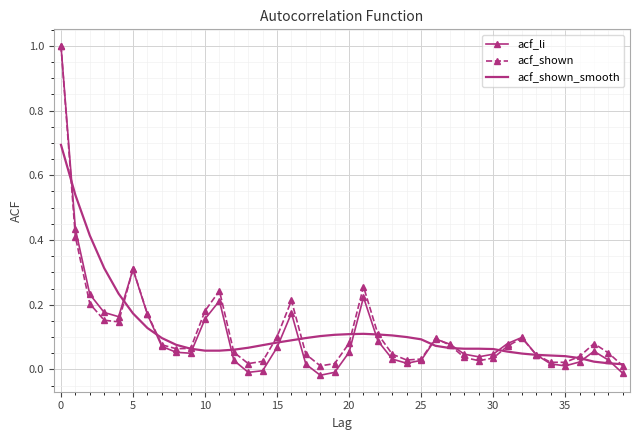

Which series has the widest spread of values?

acf_li